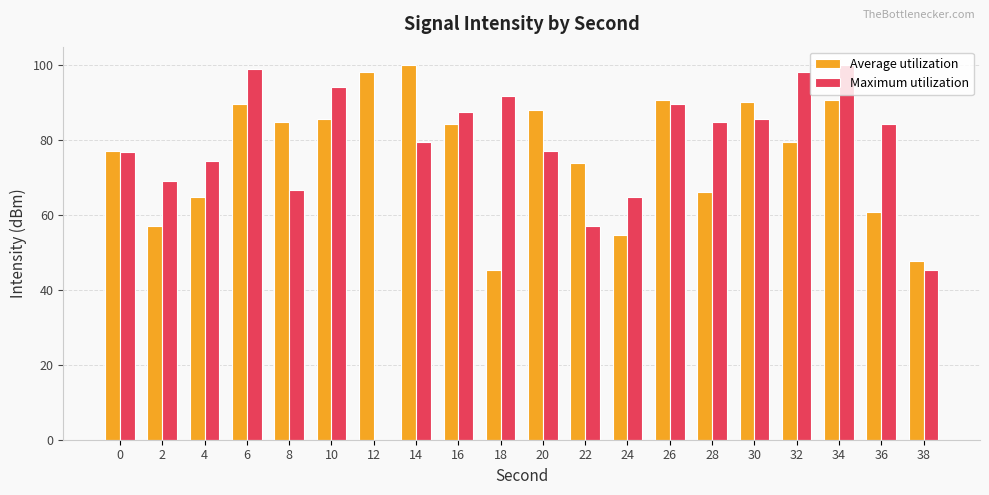

Where is Maximum utilization nearest to the value 50?

38